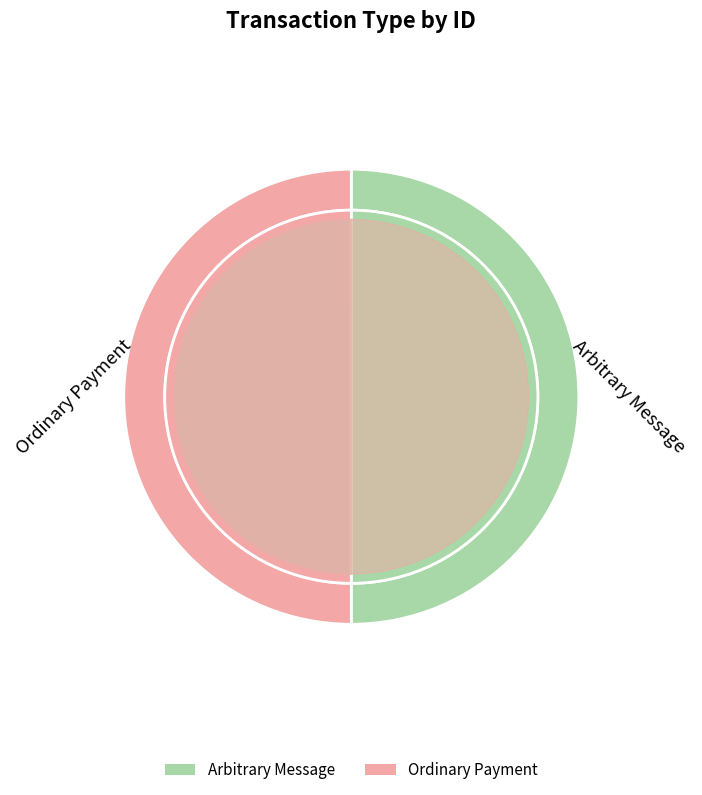

What is the largest slice in the pie chart?

Ordinary Payment